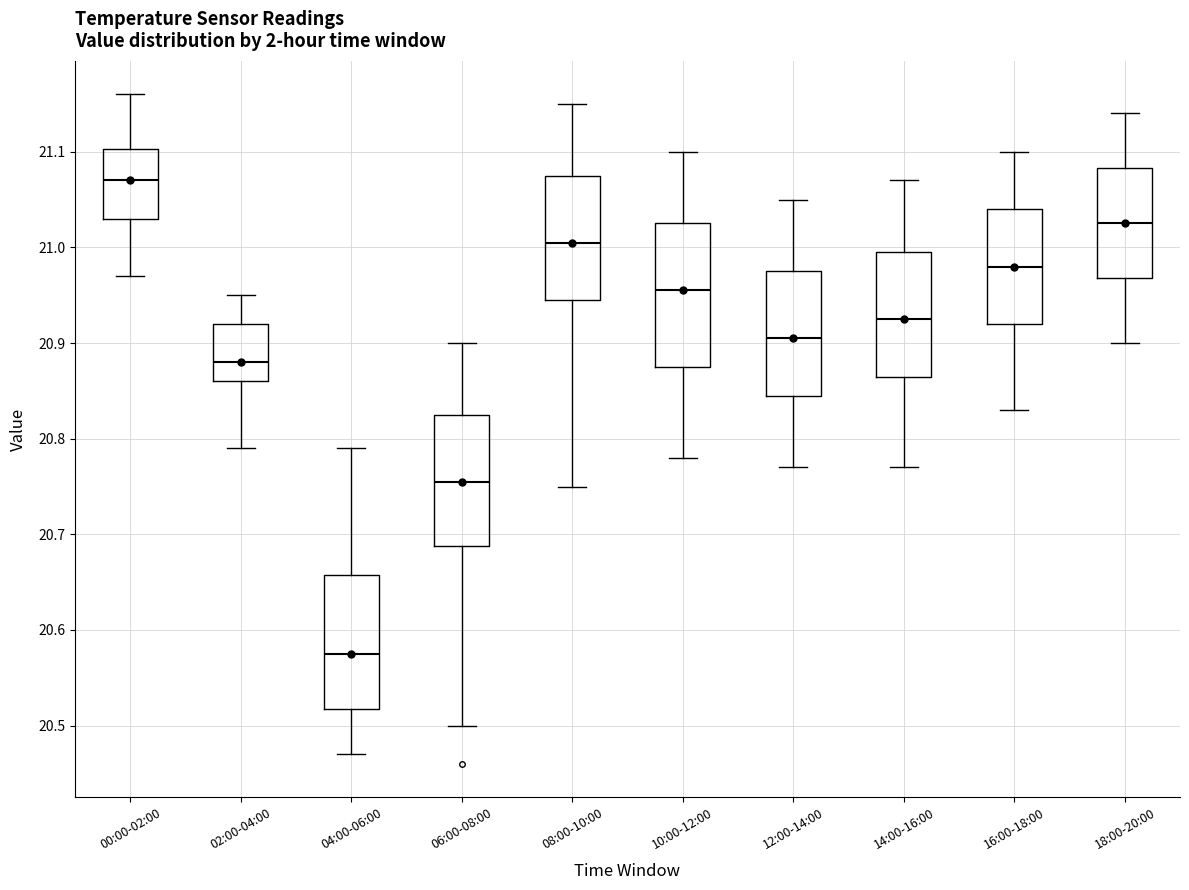

Where is the upper edge of the box for 12:00-14:00 on the y-axis? The values are not printed on the chart, so give them approximately, as read against the axis.

20.98